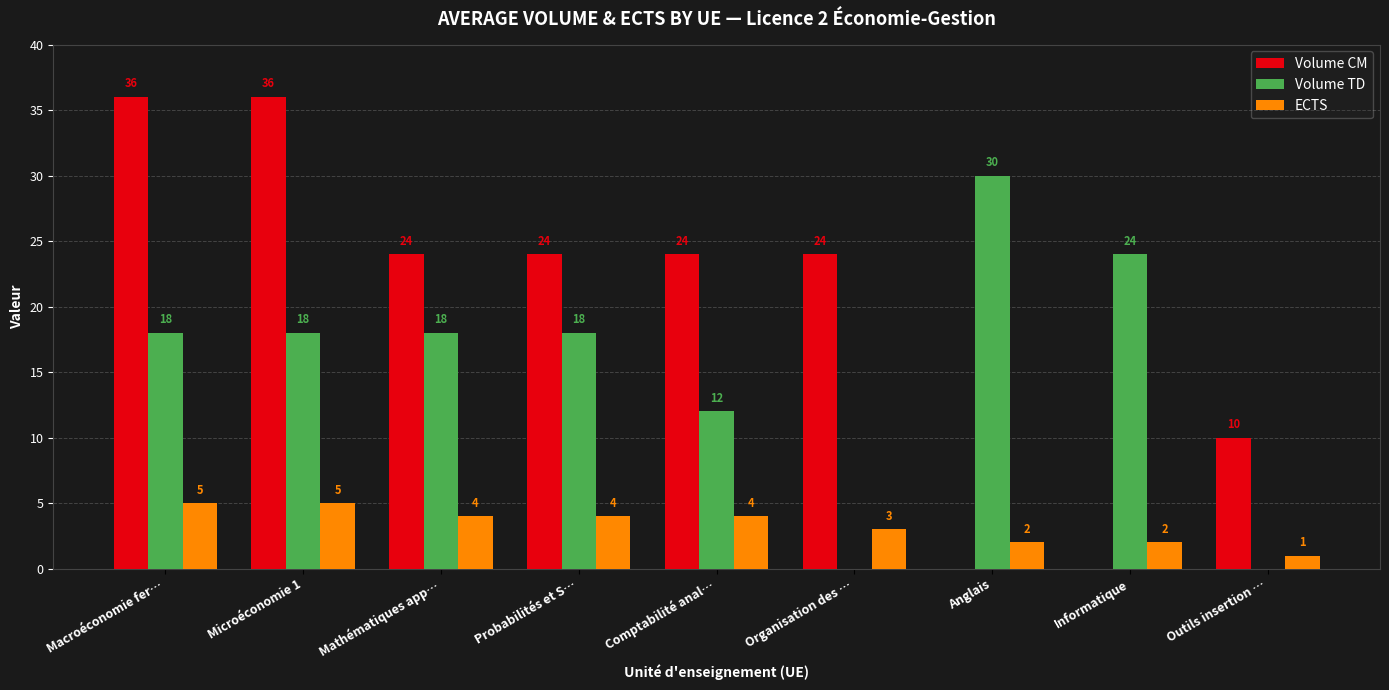

True or false: Volume CM has a value of 0 at Informatique.

True